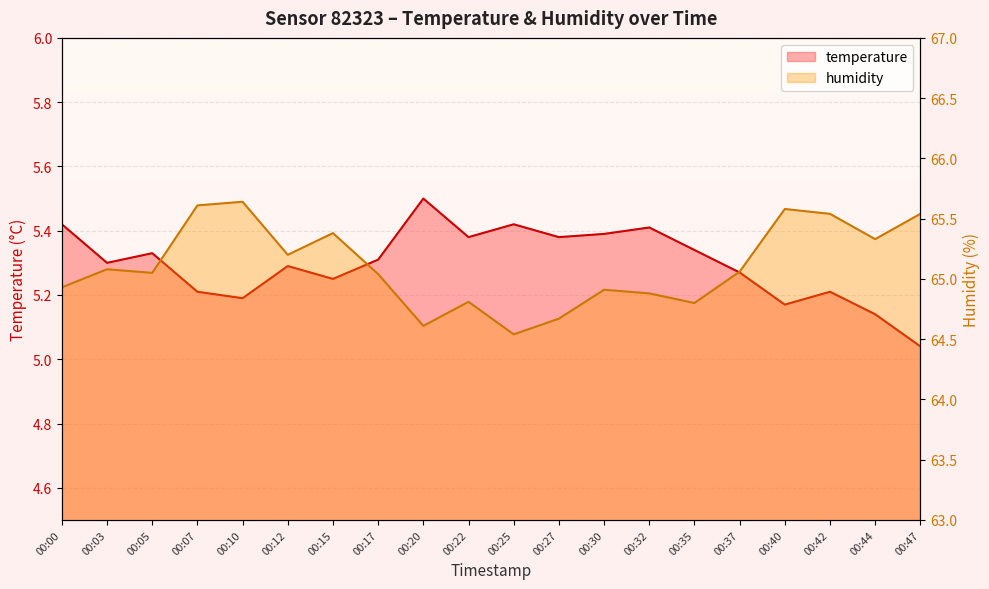

Reading right to left, transcribe all the data shown in this chart.

temperature: 5.0	5.1	5.2	5.2	5.3	5.3	5.4	5.4	5.4	5.4	5.4	5.5	5.3	5.2	5.3	5.2	5.2	5.3	5.3	5.4
humidity: 65.5	65.3	65.5	65.6	65.1	64.8	64.9	64.9	64.7	64.5	64.8	64.6	65.0	65.4	65.2	65.6	65.6	65.0	65.1	64.9